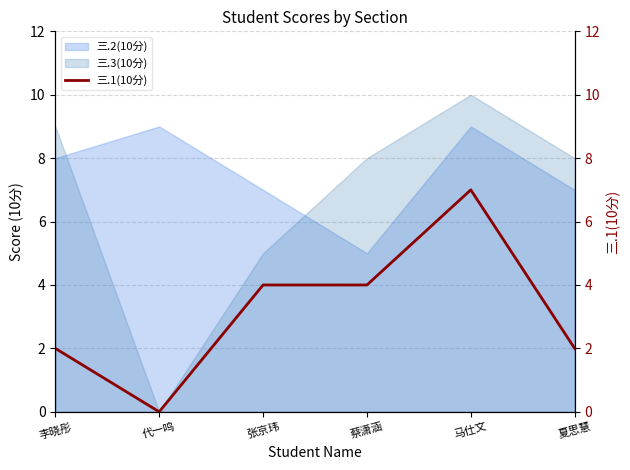

Between which two adjacent categories do 三.3(10分) and 三.2(10分) first intersect?

李晓彤 and 代一鸣